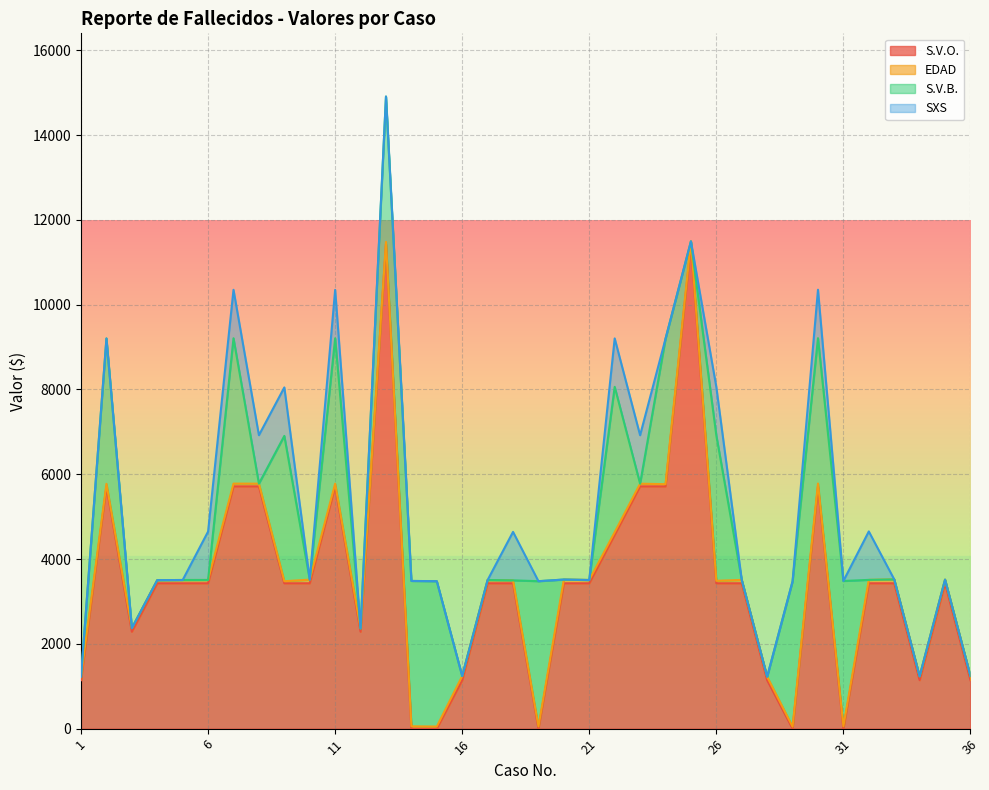

At which label is S.V.B. closest to 1714?

1